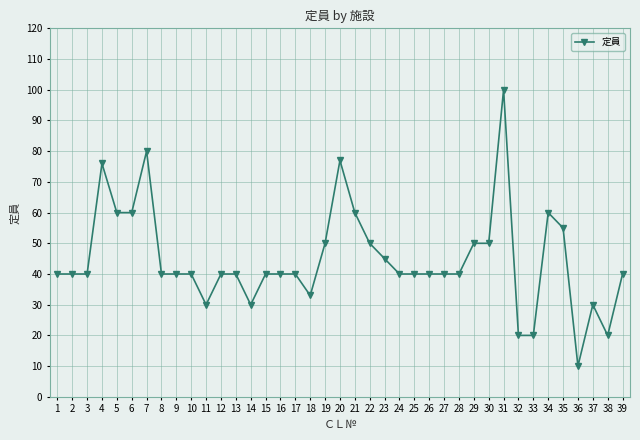

Reading left to right, list all the values displayed in this chart.

40	40	40	76	60	60	80	40	40	40	30	40	40	30	40	40	40	33	50	77	60	50	45	40	40	40	40	40	50	50	100	20	20	60	55	10	30	20	40